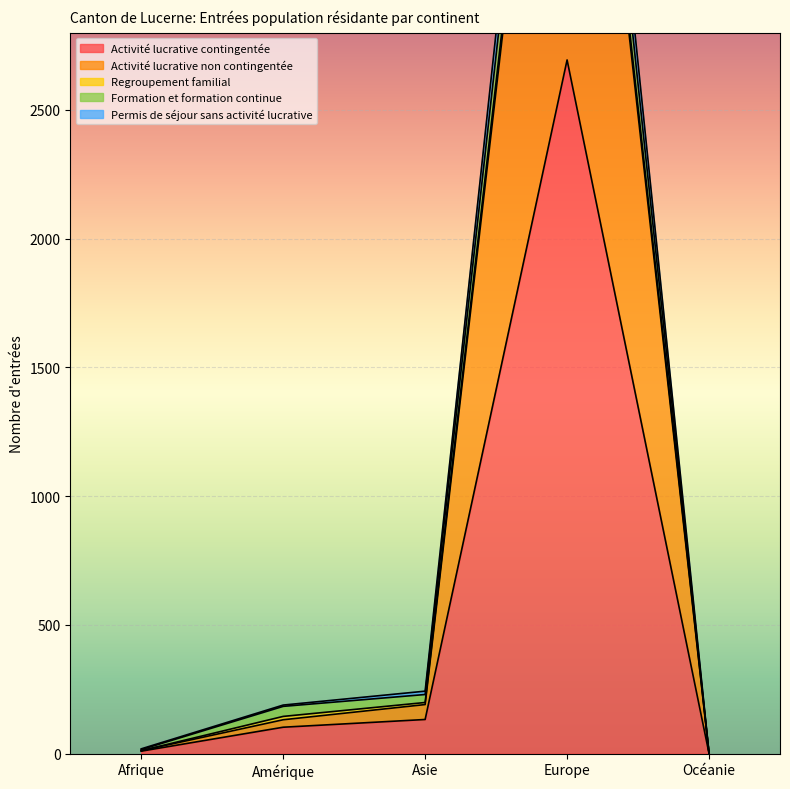

What is the highest value of the Activité lucrative contingentée series?

2694